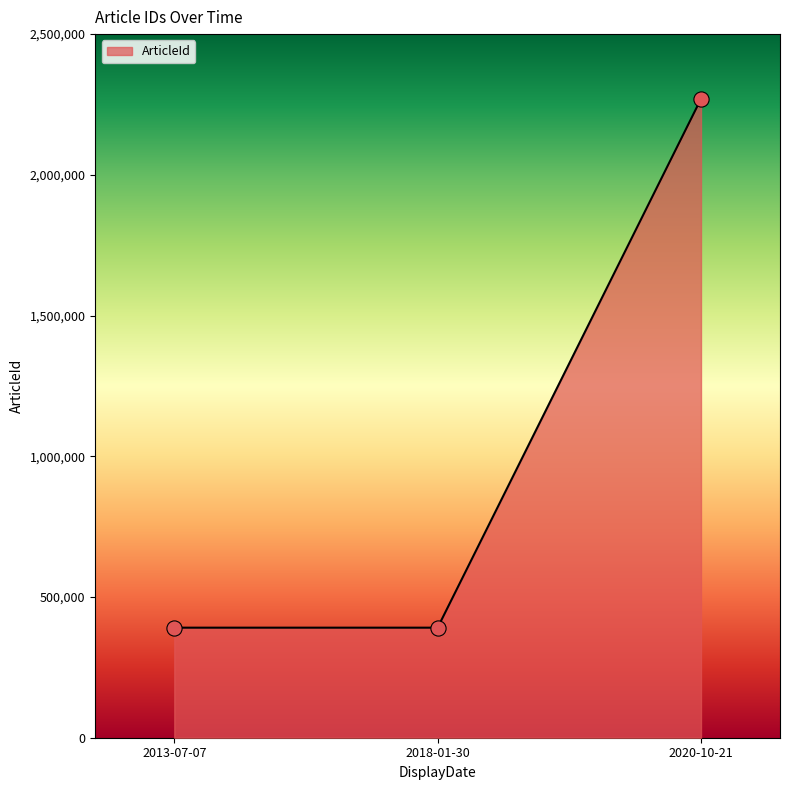

Which has a higher value, 2018-01-30 or 2020-10-21?

2020-10-21